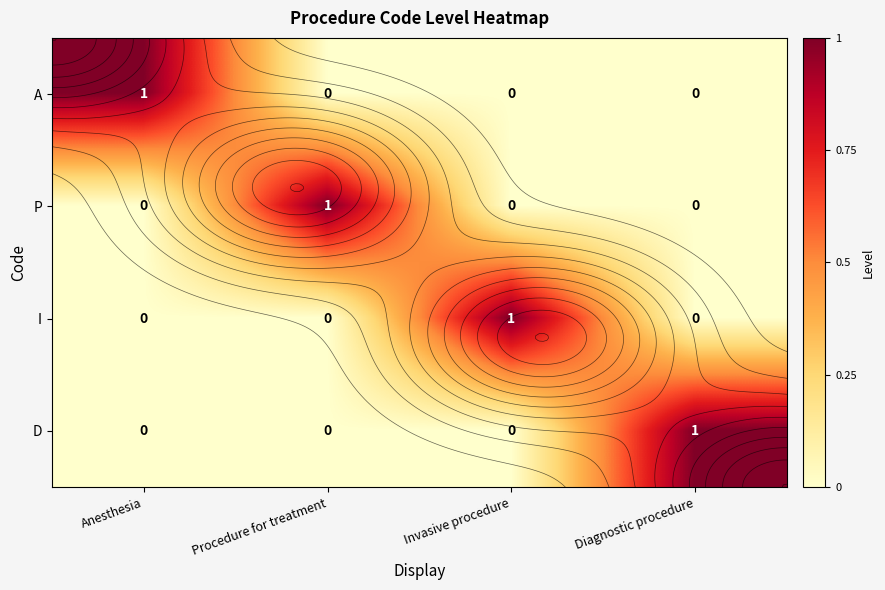

Count the P values in the range 0 to 1.

4